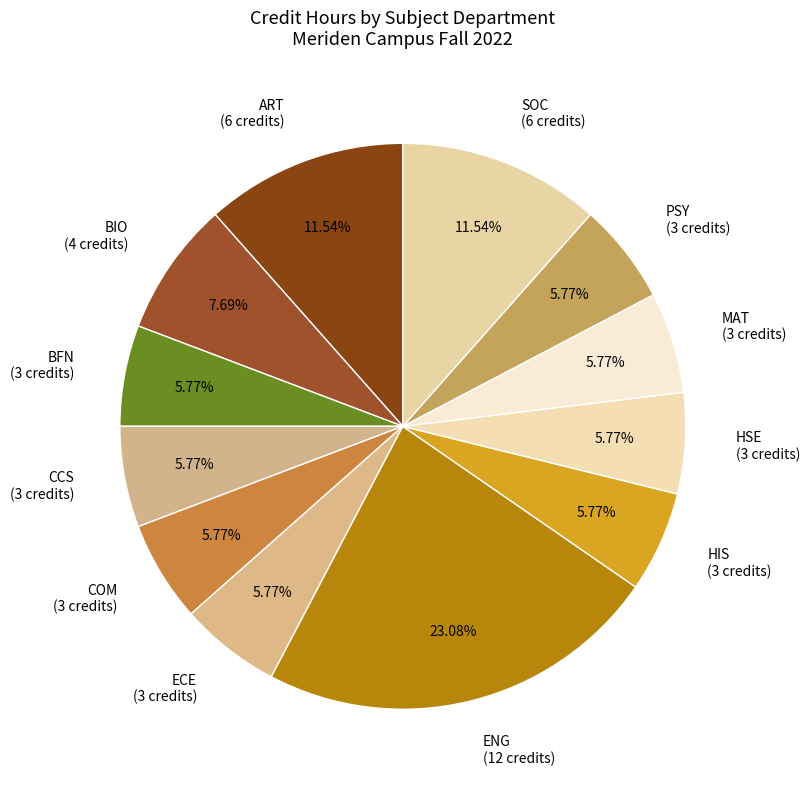

Which category has the biggest portion of the pie?

ENG (12 credits)